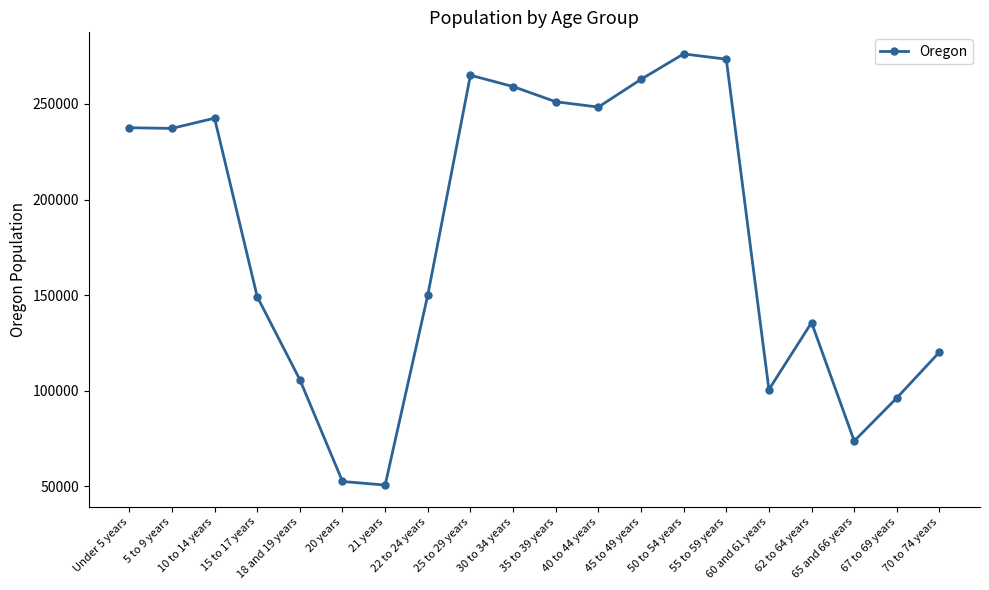

Which label corresponds to the largest value in the chart?

50 to 54 years